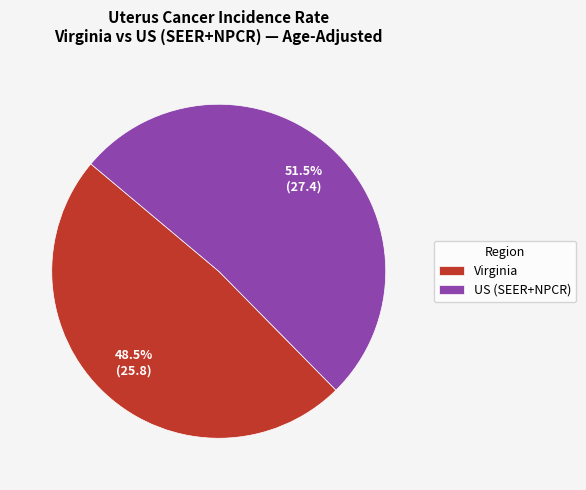

Approximately how many times larger is the value at Virginia compared to US (SEER+NPCR)?

0.9